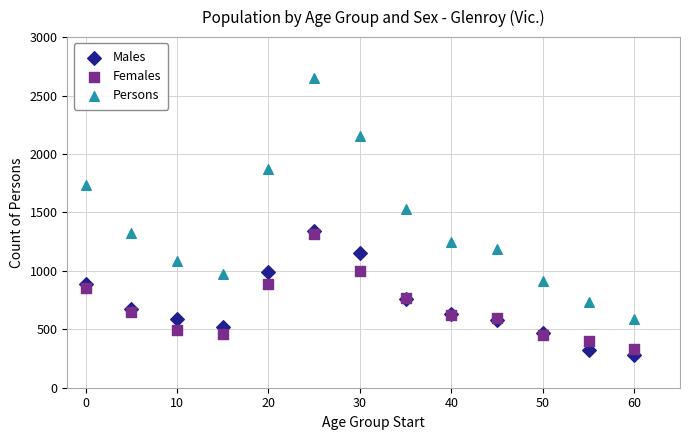

Which series reaches the minimum Y coordinate?

Males